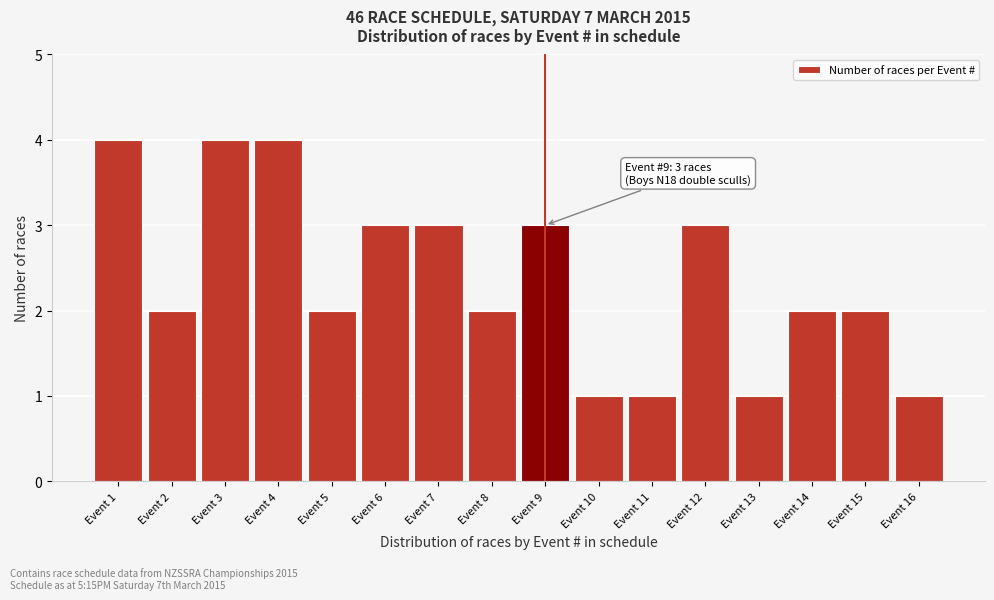

Reading left to right, what are all the values shown in this chart?

Event 1=4	Event 2=2	Event 3=4	Event 4=4	Event 5=2	Event 6=3	Event 7=3	Event 8=2	Event 9=3	Event 10=1	Event 11=1	Event 12=3	Event 13=1	Event 14=2	Event 15=2	Event 16=1